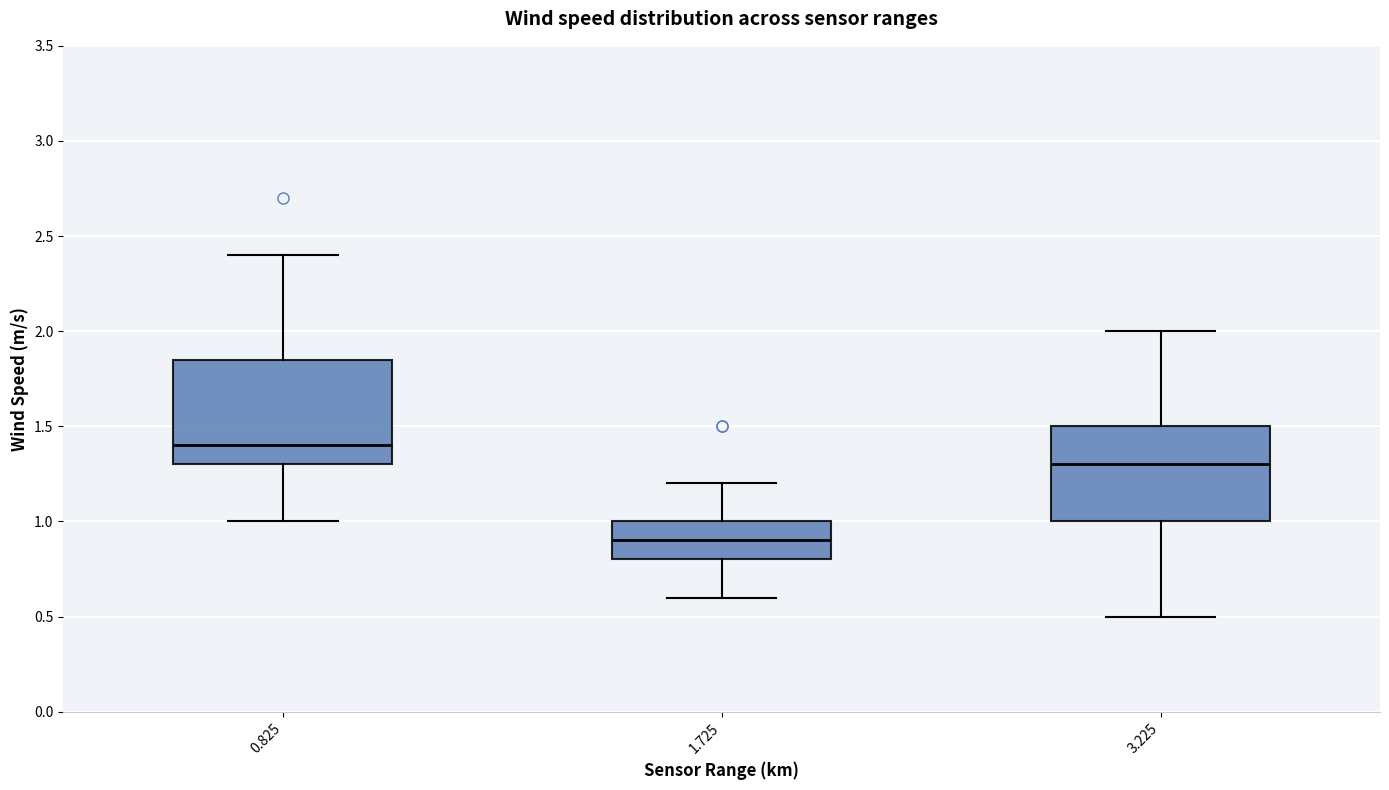

Where does the median line of the box at x = 0.825 sit on the y-axis? The values are not printed on the chart, so give them approximately, as read against the axis.

1.40